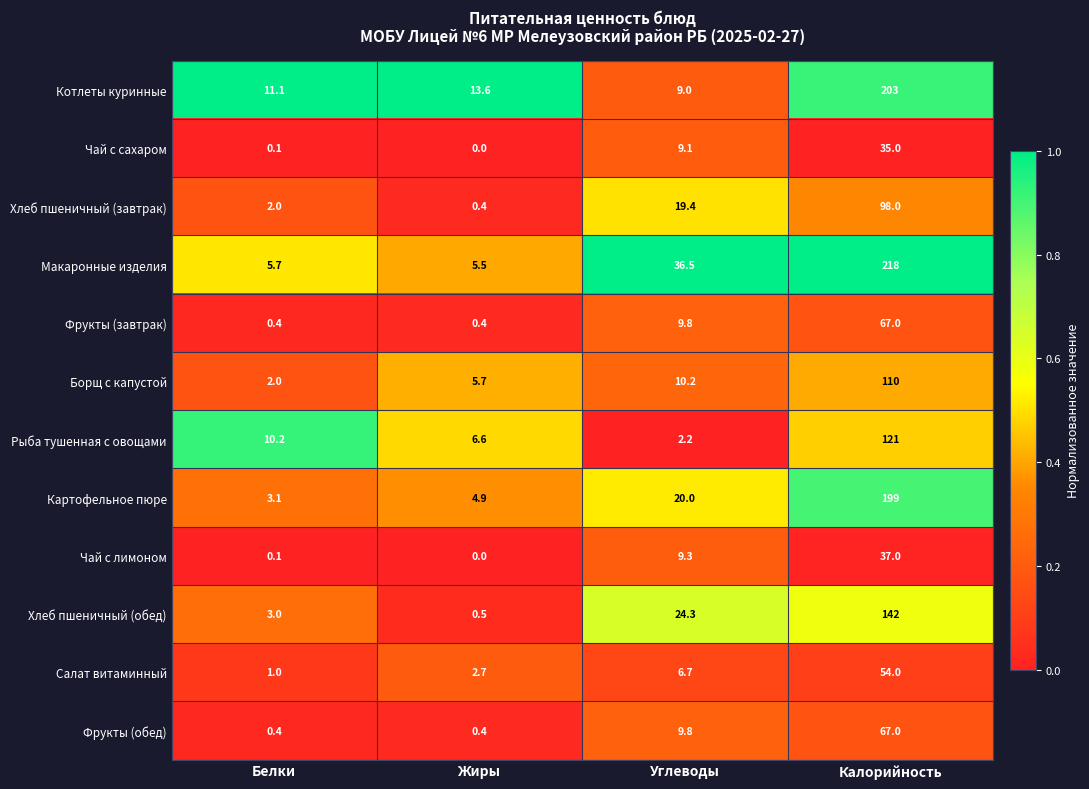

Where does the Макаронные изделия series first go above 36?

Углеводы